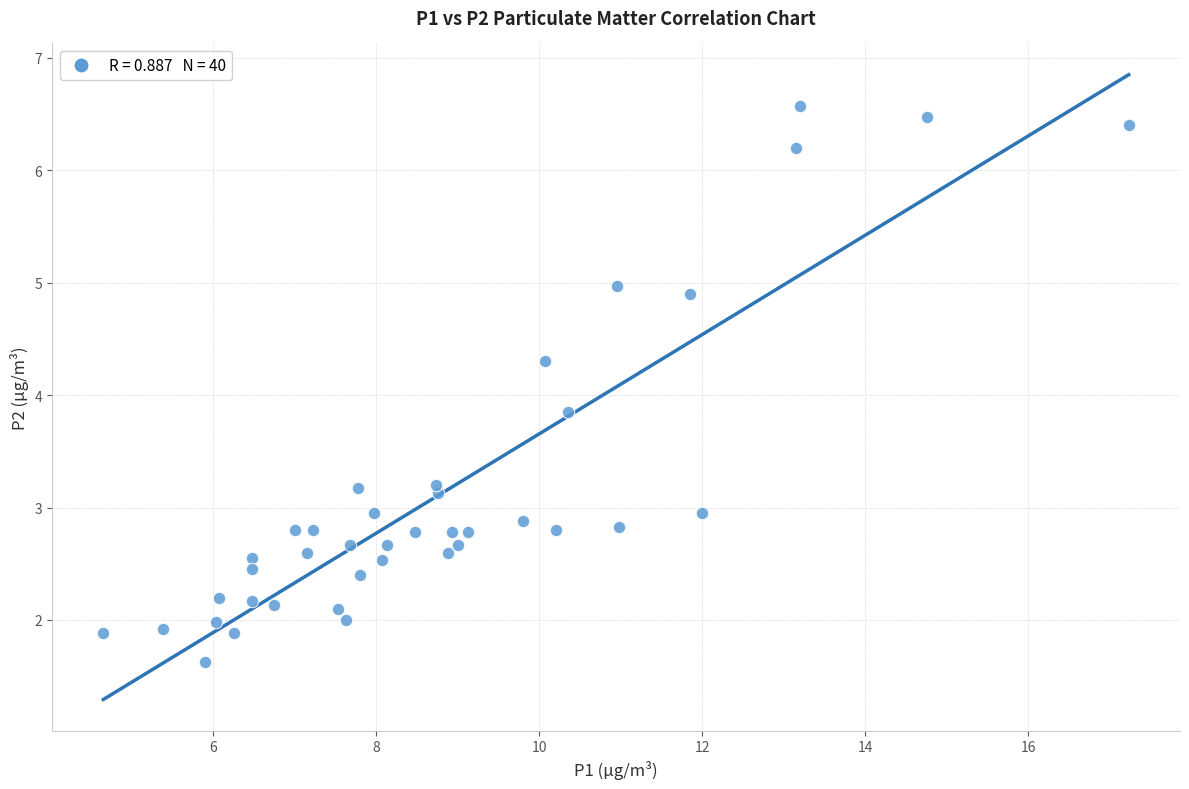

What Y value in the scatter plot is closest to 4?

3.9